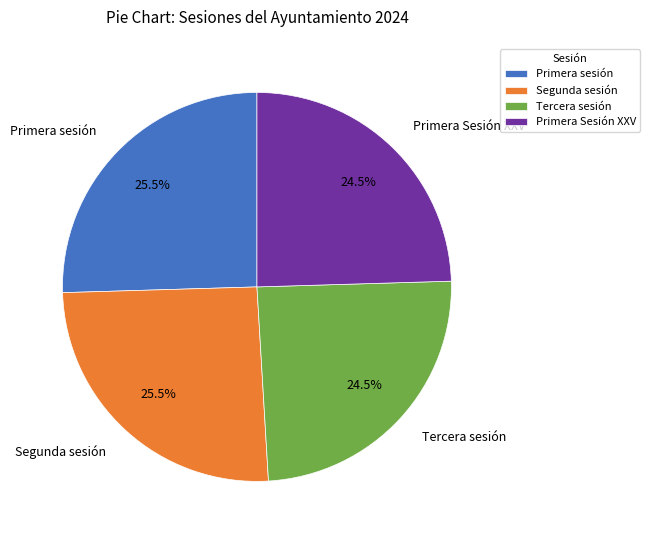

Is Primera sesión the majority of the pie?

No